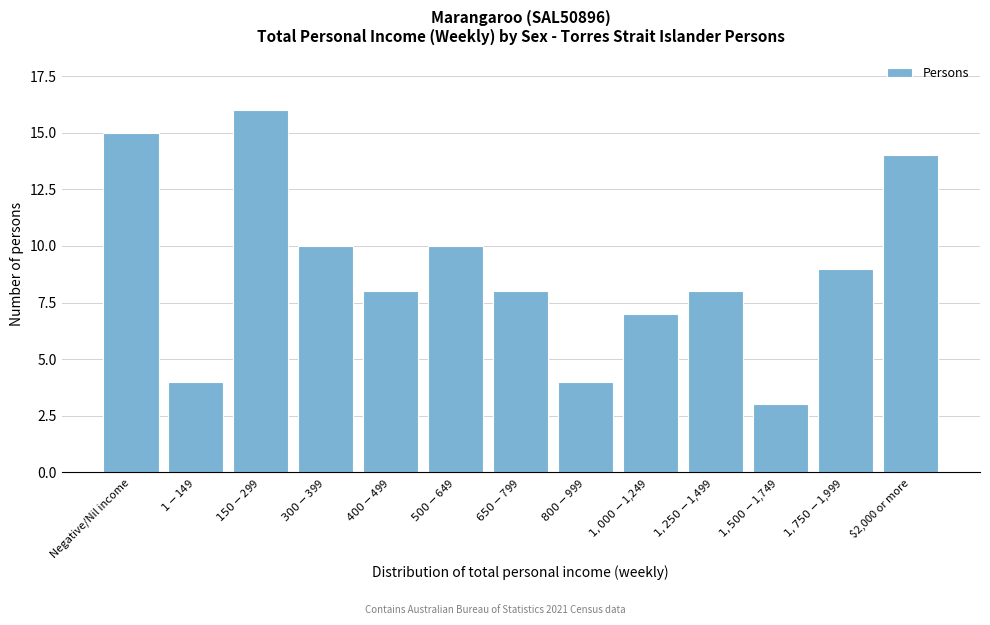

Reading right to left, transcribe all the data shown in this chart.

14	9	3	8	7	4	8	10	8	10	16	4	15